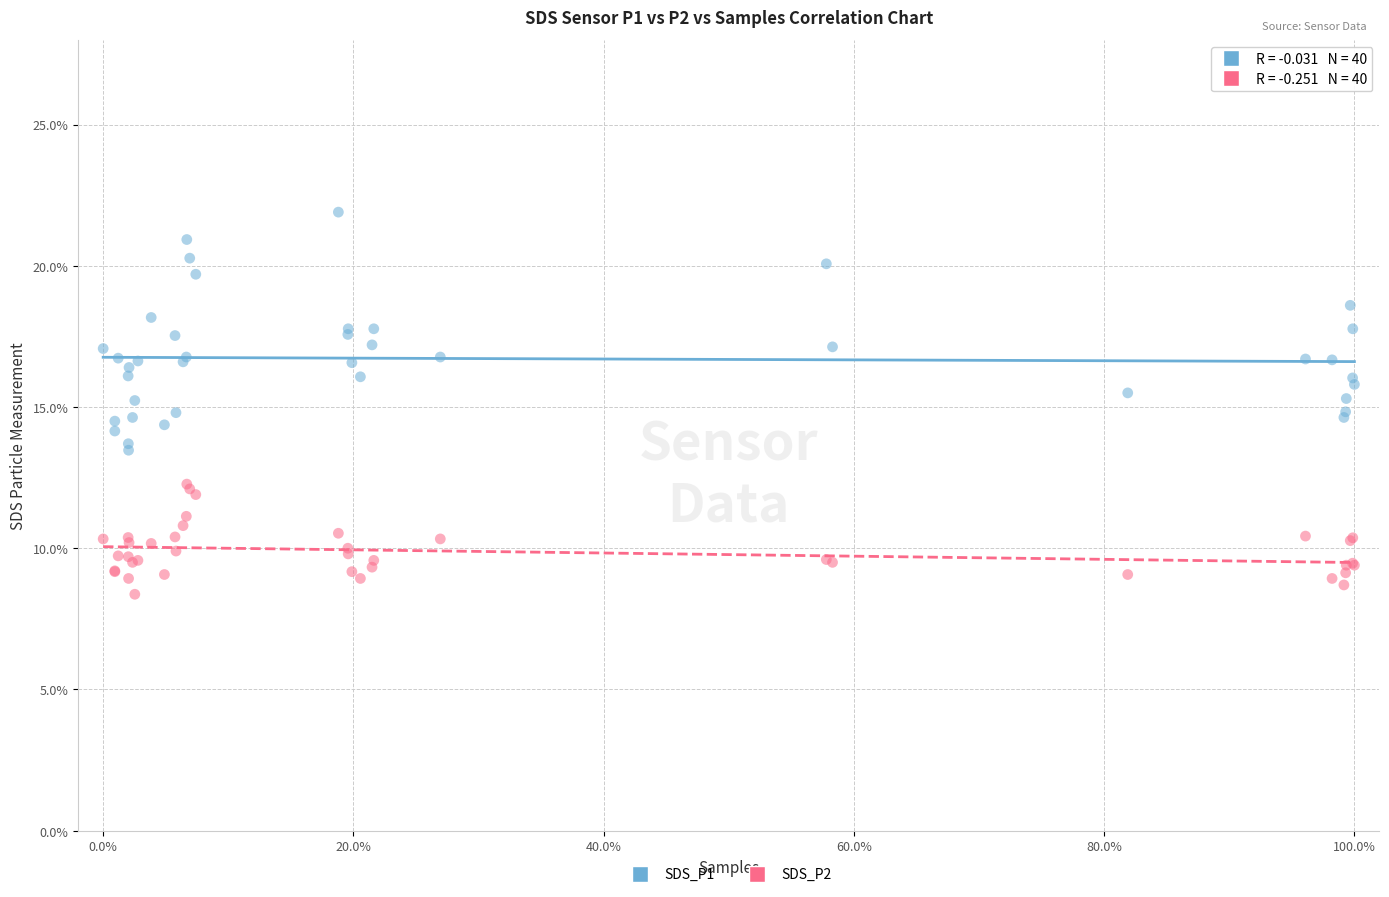

Which series reaches the minimum Y coordinate?

SDS_P2